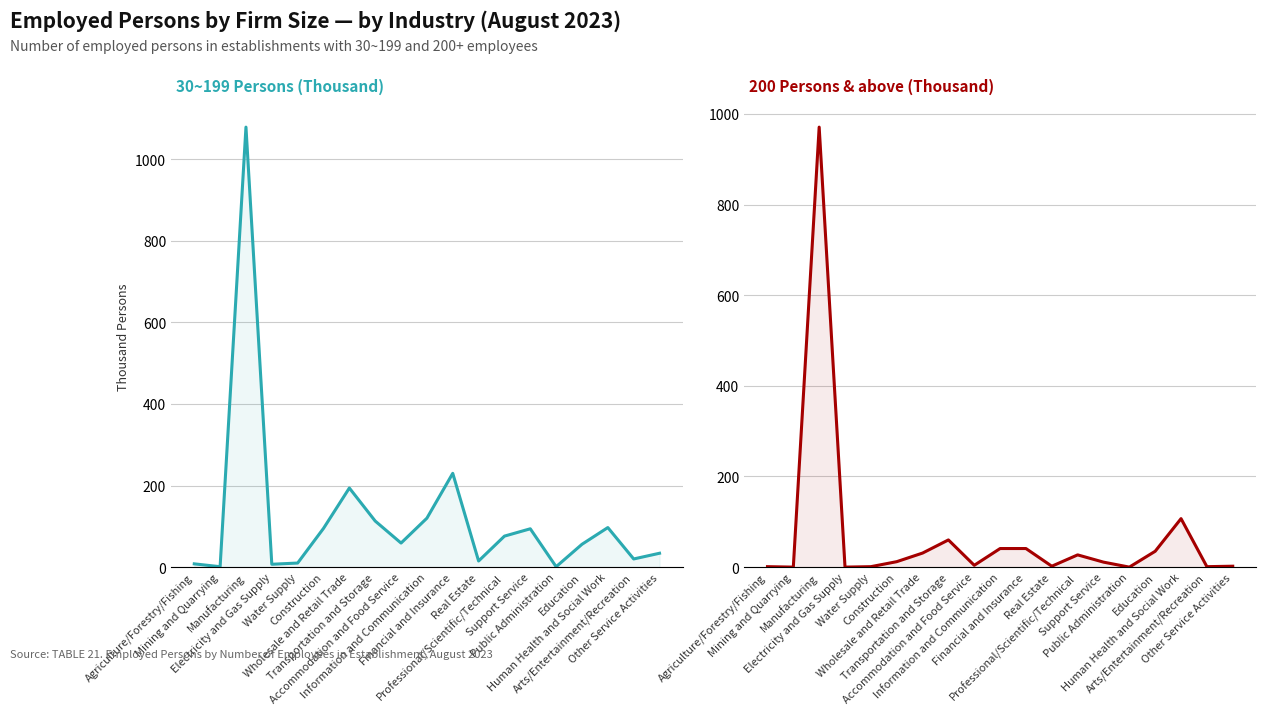

What is the label of the 14th point from the left?

Support Service